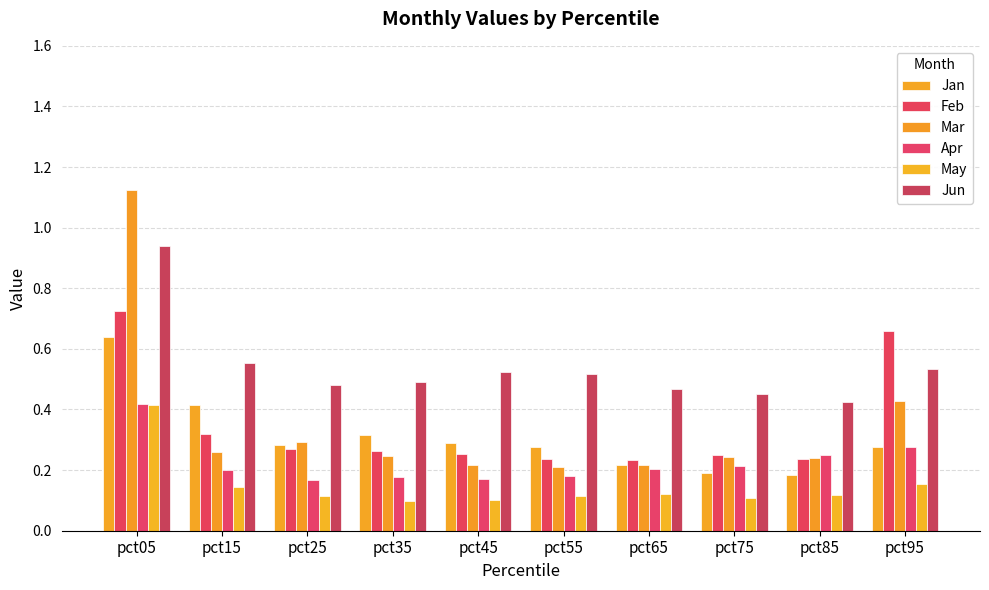

Reading right to left, what are all the values shown in this chart?

Jan: pct95=0.3	pct85=0.2	pct75=0.2	pct65=0.2	pct55=0.3	pct45=0.3	pct35=0.3	pct25=0.3	pct15=0.4	pct05=0.6
Feb: pct95=0.7	pct85=0.2	pct75=0.3	pct65=0.2	pct55=0.2	pct45=0.3	pct35=0.3	pct25=0.3	pct15=0.3	pct05=0.7
Mar: pct95=0.4	pct85=0.2	pct75=0.2	pct65=0.2	pct55=0.2	pct45=0.2	pct35=0.2	pct25=0.3	pct15=0.3	pct05=1.1
Apr: pct95=0.3	pct85=0.2	pct75=0.2	pct65=0.2	pct55=0.2	pct45=0.2	pct35=0.2	pct25=0.2	pct15=0.2	pct05=0.4
May: pct95=0.2	pct85=0.1	pct75=0.1	pct65=0.1	pct55=0.1	pct45=0.1	pct35=0.1	pct25=0.1	pct15=0.1	pct05=0.4
Jun: pct95=0.5	pct85=0.4	pct75=0.5	pct65=0.5	pct55=0.5	pct45=0.5	pct35=0.5	pct25=0.5	pct15=0.6	pct05=0.9